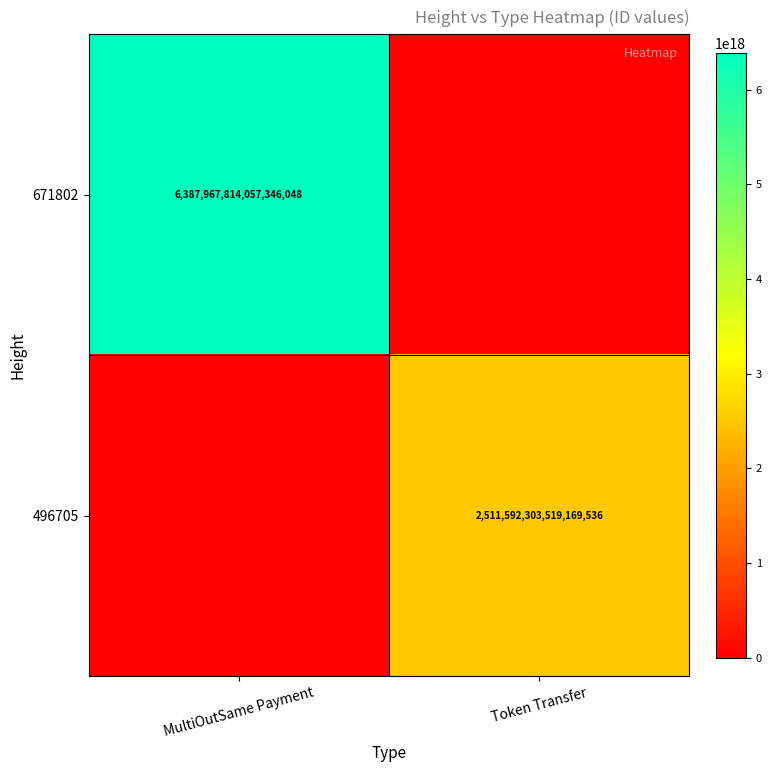

What is the total value across all series at Token Transfer?

2511592303519169536